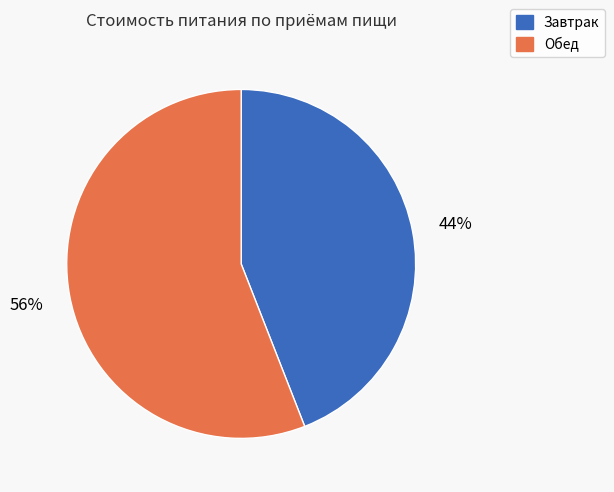

Which category has the biggest portion of the pie?

Обед